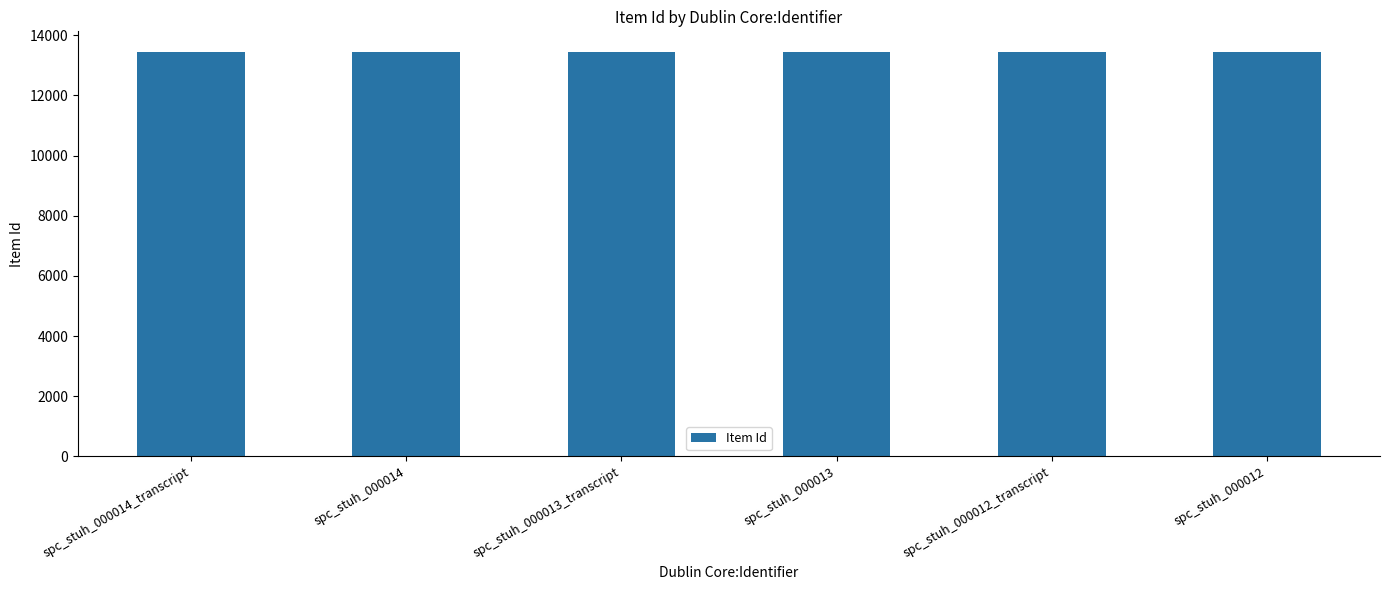

What is the sum of all values?

80709